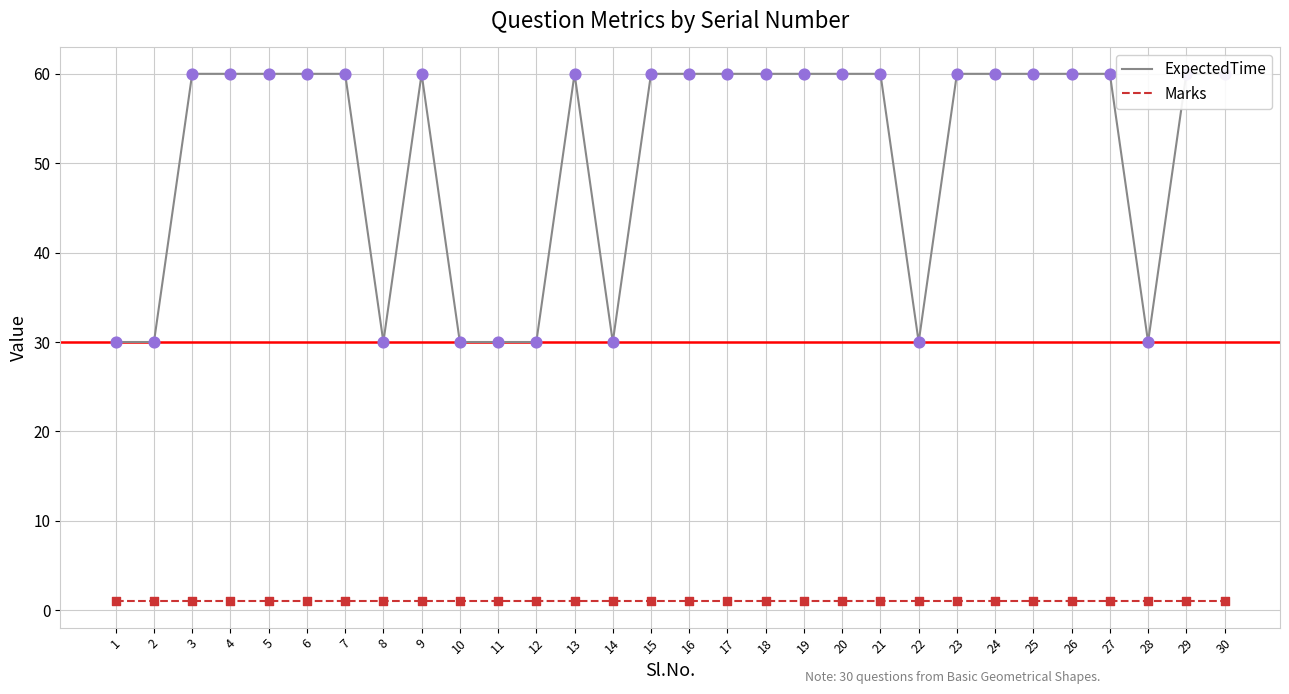

What are all the series names shown in the legend?

ExpectedTime, Marks